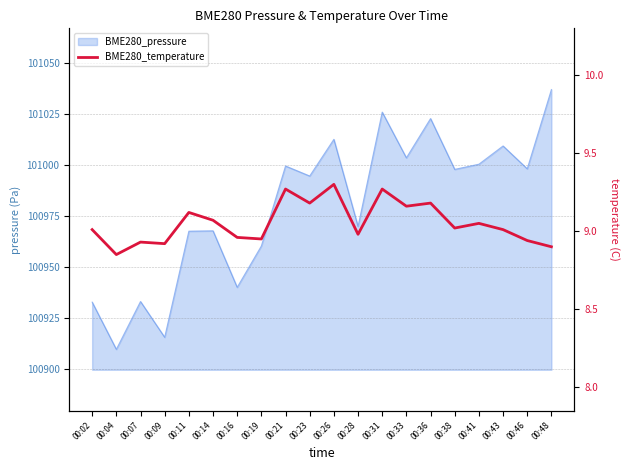

What is the sum of all values?

181.1